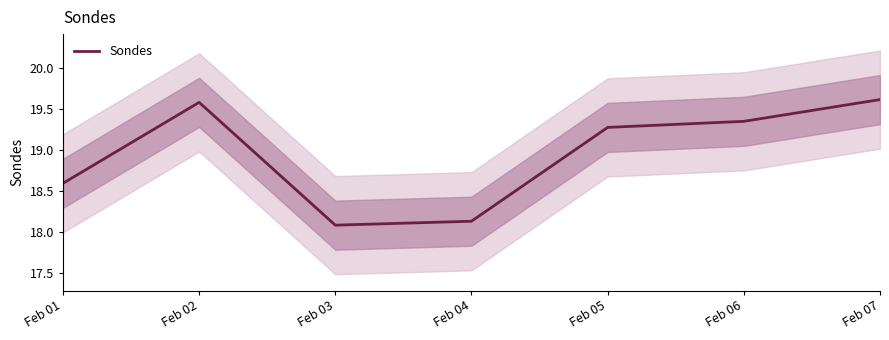

How many values are below 19?

3